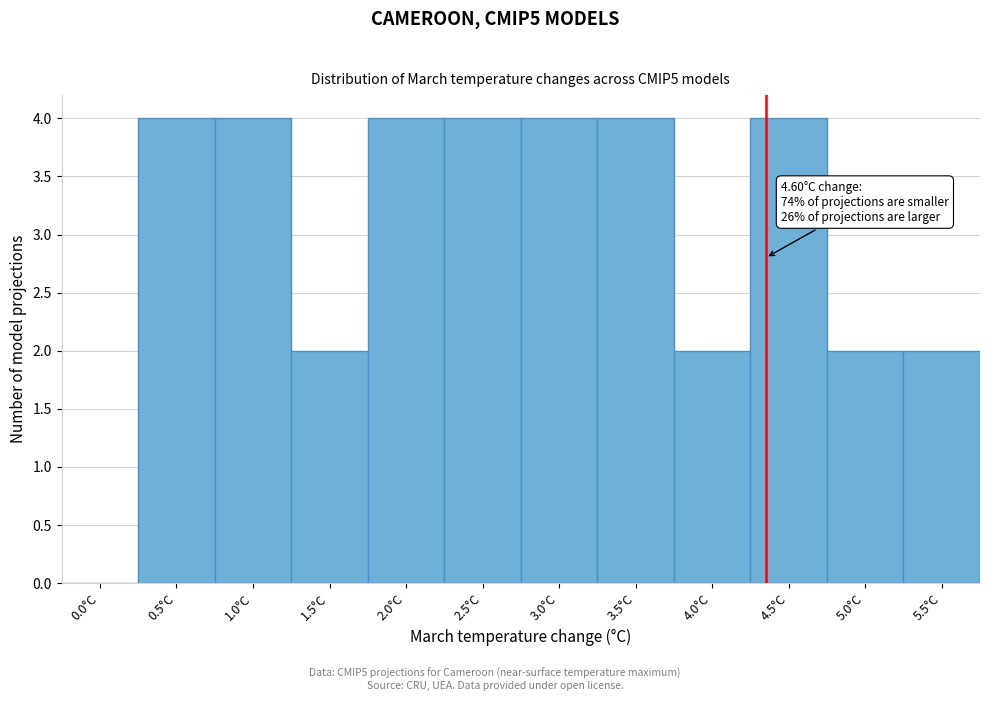

Reading left to right, what are all the values shown in this chart?

0.0°C=0	0.5°C=4	1.0°C=4	1.5°C=2	2.0°C=4	2.5°C=4	3.0°C=4	3.5°C=4	4.0°C=2	4.5°C=4	5.0°C=2	5.5°C=2